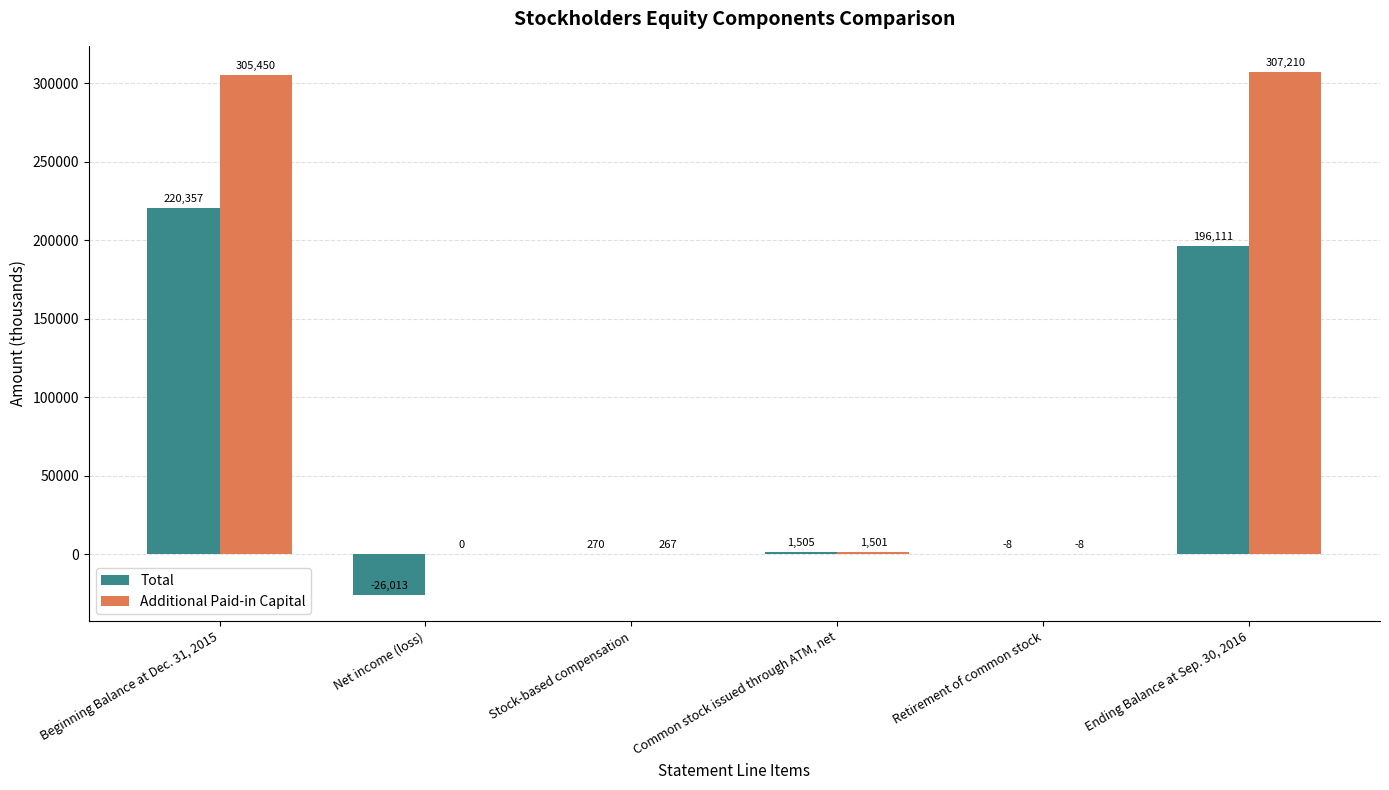

Count the number of data series in this chart.

2